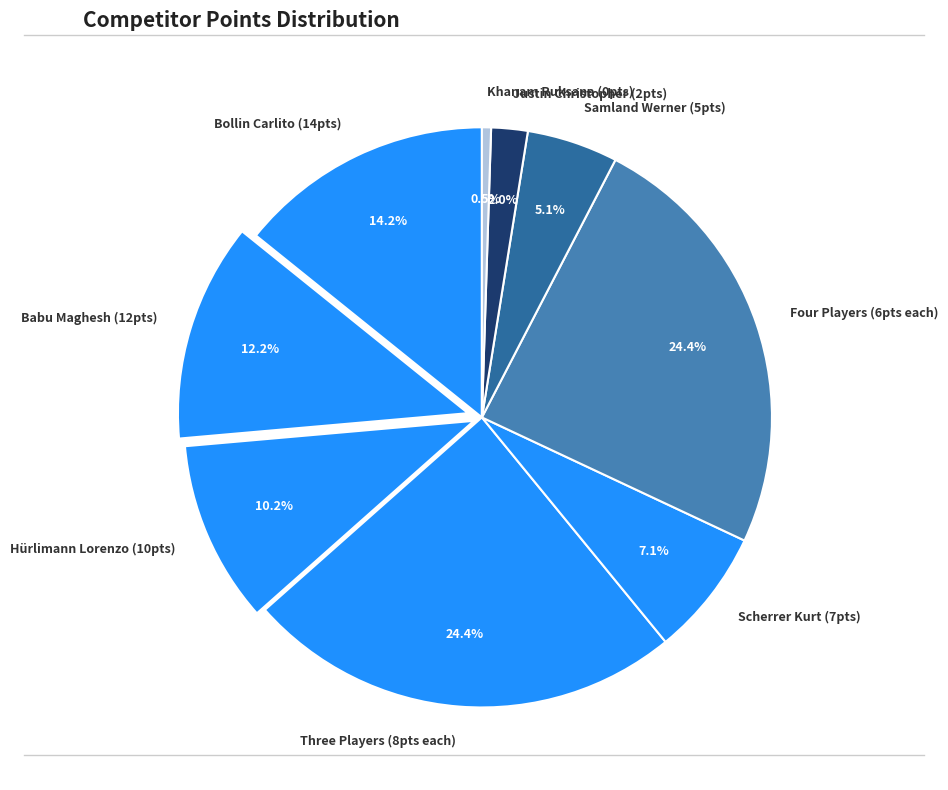

Does Four Players (6pts each) account for over 50% of the chart?

No